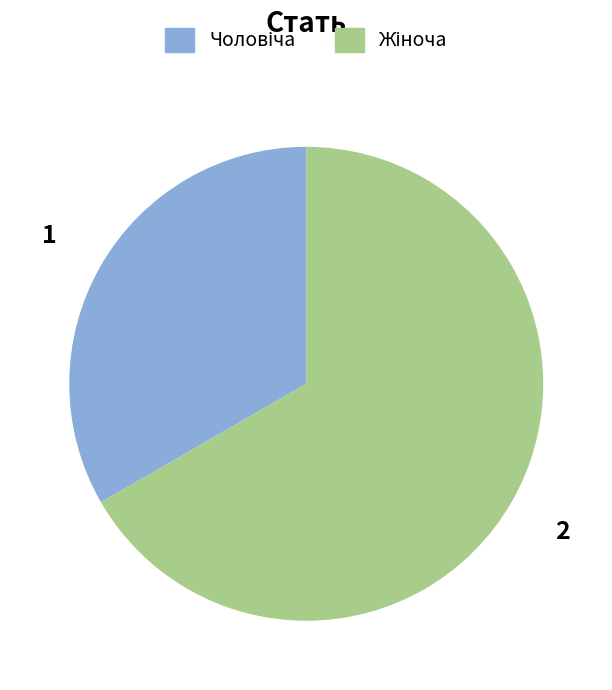

Does any single category account for the majority?

Yes